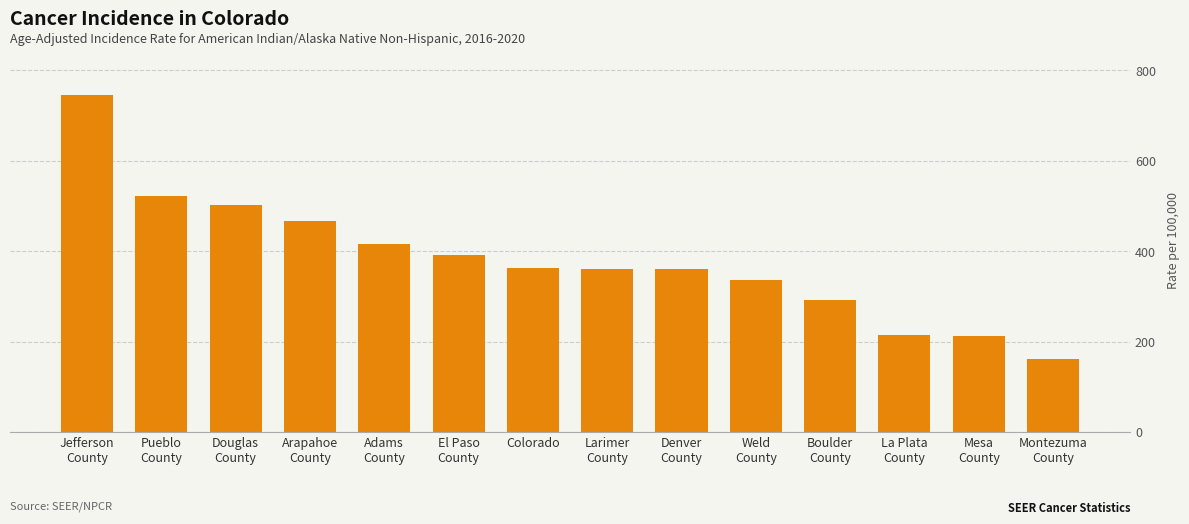

At which label is the value closest to 453?

Arapahoe
County